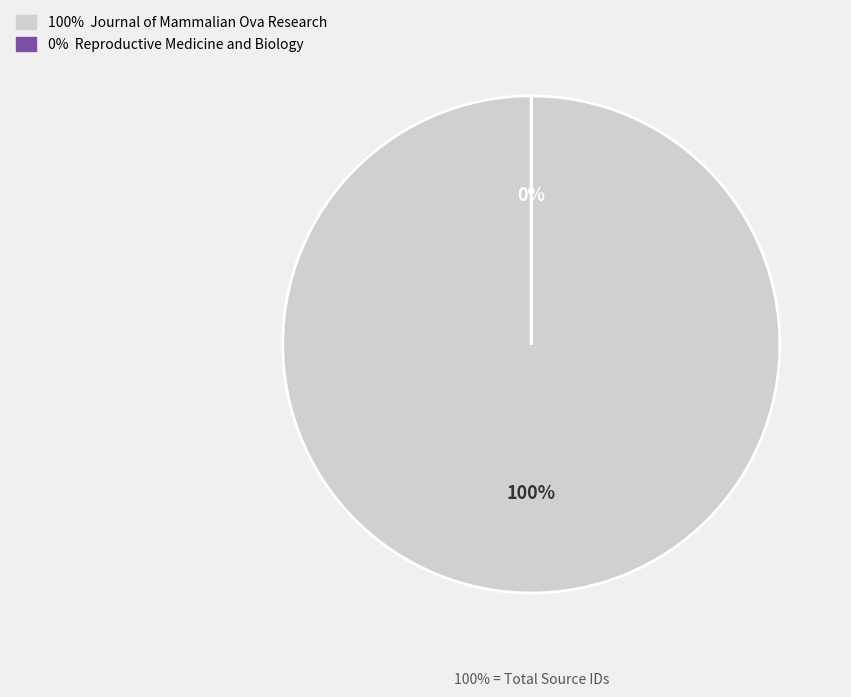

What is the change in value from Journal of Mammalian Ova Research to Reproductive Medicine and Biology?

-19700036538